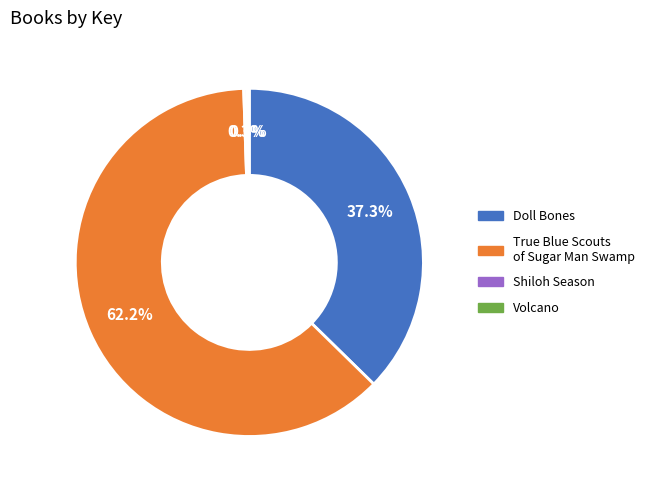

Is the sum of Doll Bones and True Blue Scouts of Sugar Man Swamp greater than half?

Yes